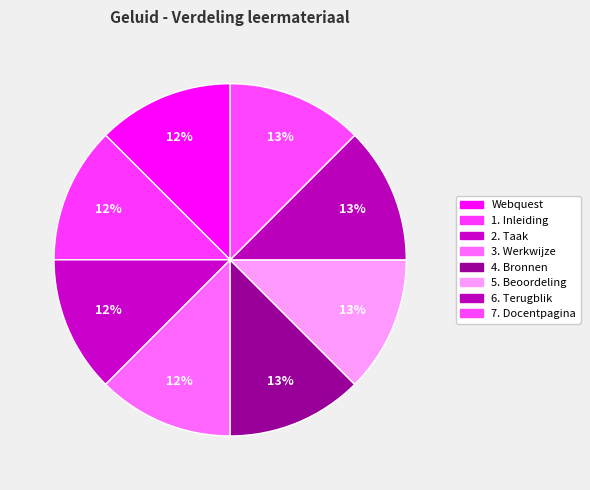

What is the ratio of the value at 3. Werkwijze to the value at 6. Terugblik?

1.0